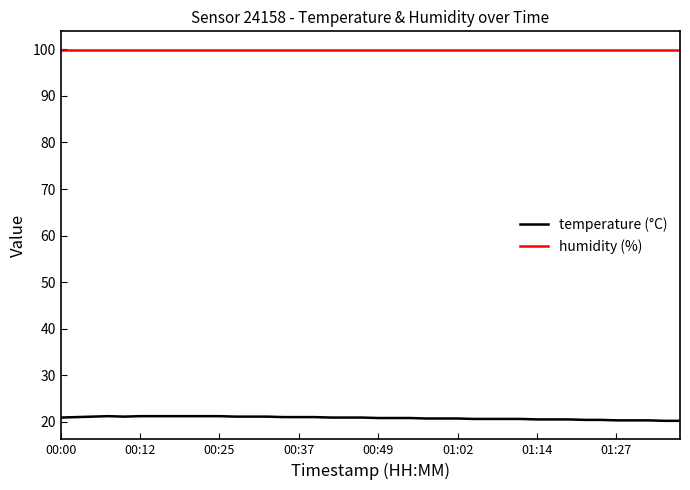

True or false: humidity (%) and temperature (°C) intersect in this chart.

False